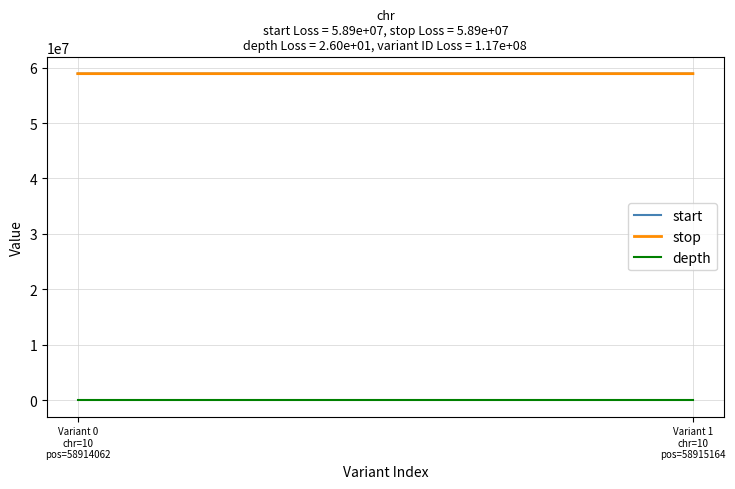

Count the stop values in the range 58914063 to 58915165.

2